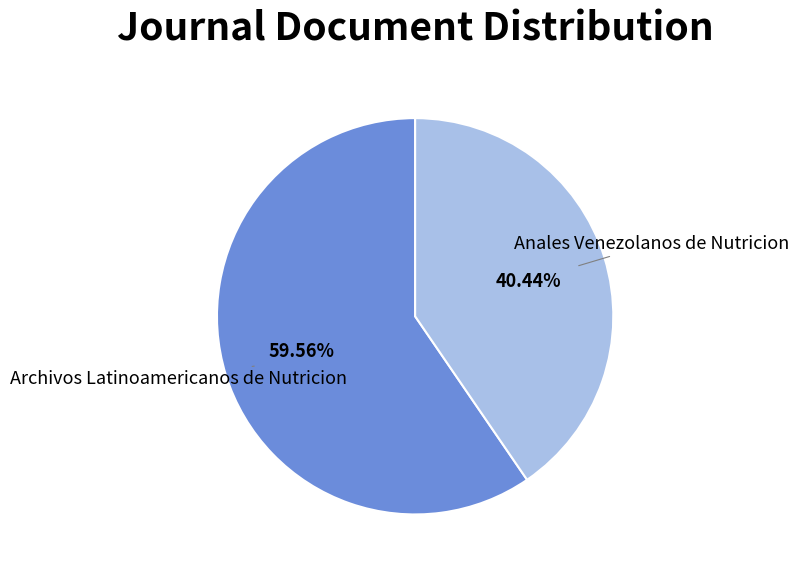

Is there a majority slice in this chart?

Yes